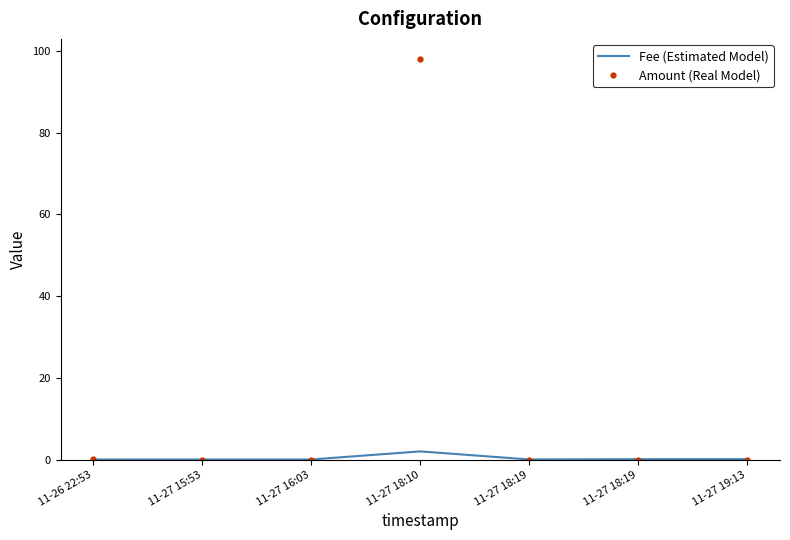

How many interior local peaks does the Amount (Real Model) series have?

1